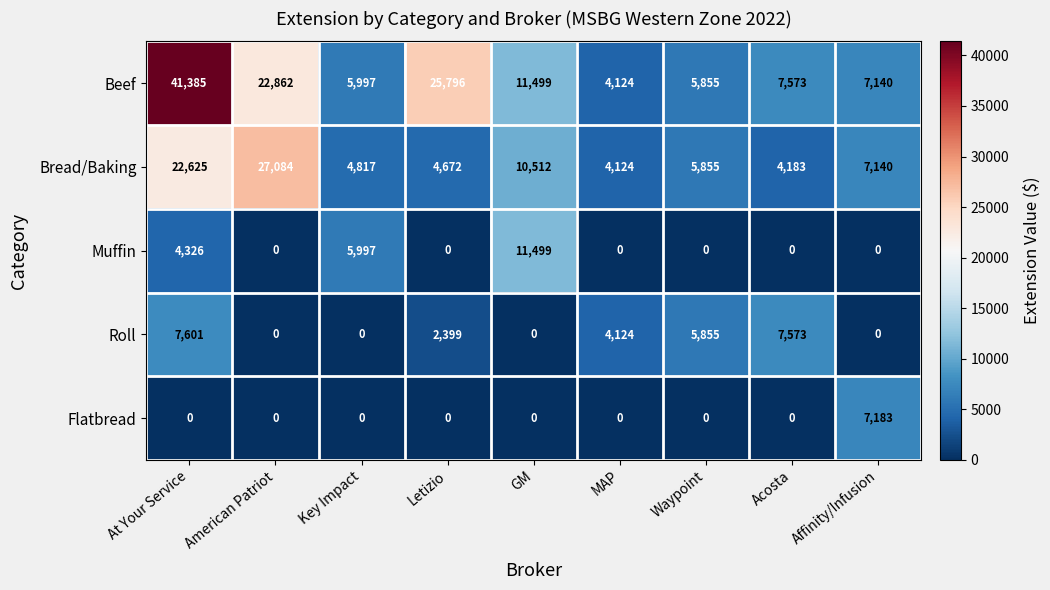

Between Letizio and Waypoint, which series saw the biggest shift?

Beef